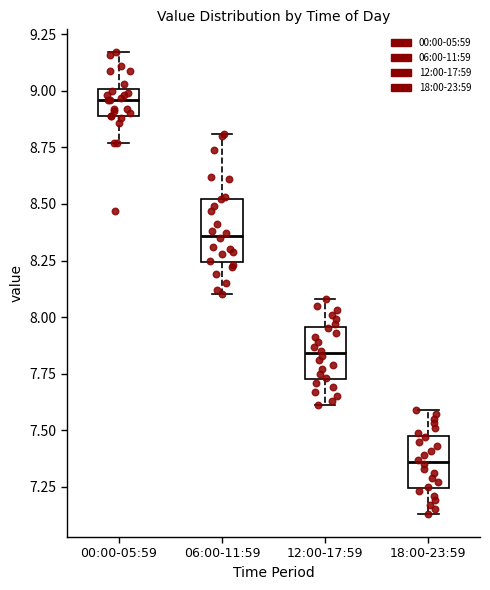

Which box's median line is the lowest?

18:00-23:59